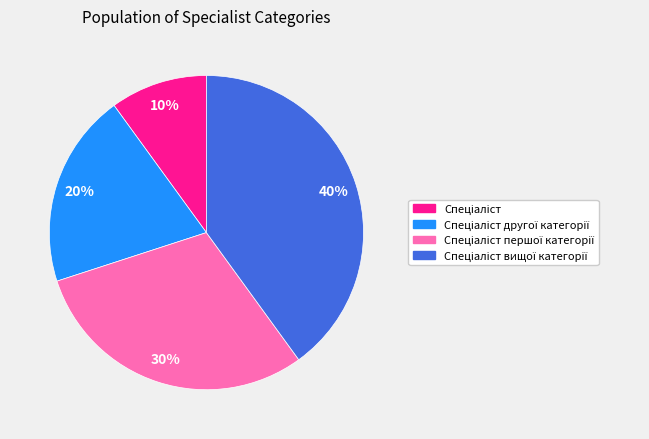

To the nearest percent, what is the average slice percentage?

25%